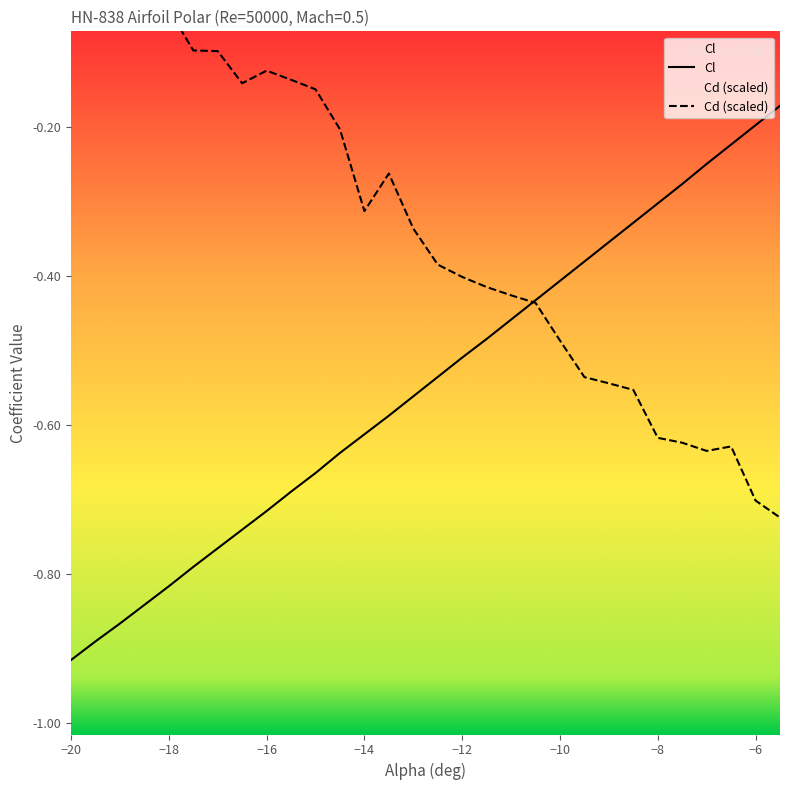

Is it true that Cl equals -0.2 at −6?

True